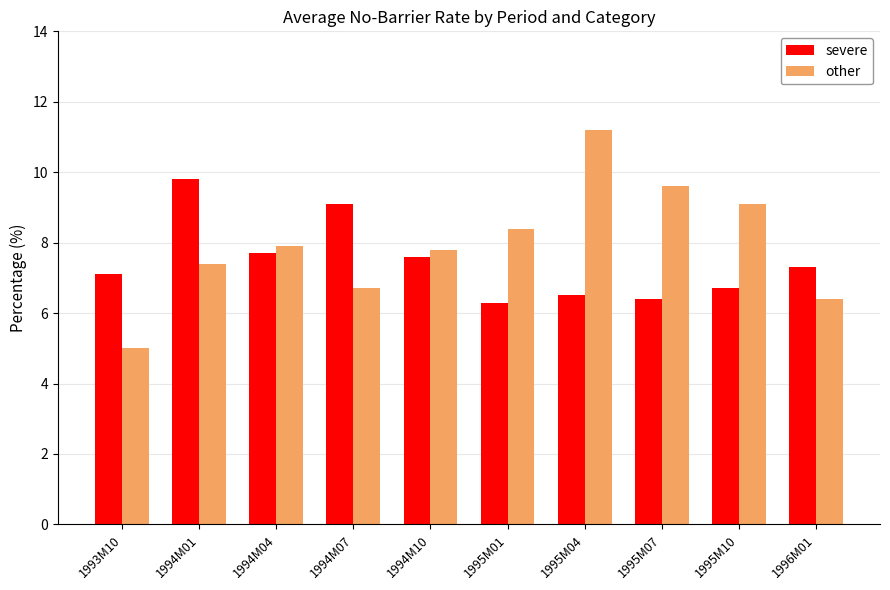

Reading right to left, transcribe all the data shown in this chart.

severe: 1996M01=7.3	1995M10=6.7	1995M07=6.4	1995M04=6.5	1995M01=6.3	1994M10=7.6	1994M07=9.1	1994M04=7.7	1994M01=9.8	1993M10=7.1
other: 1996M01=6.4	1995M10=9.1	1995M07=9.6	1995M04=11.2	1995M01=8.4	1994M10=7.8	1994M07=6.7	1994M04=7.9	1994M01=7.4	1993M10=5.0